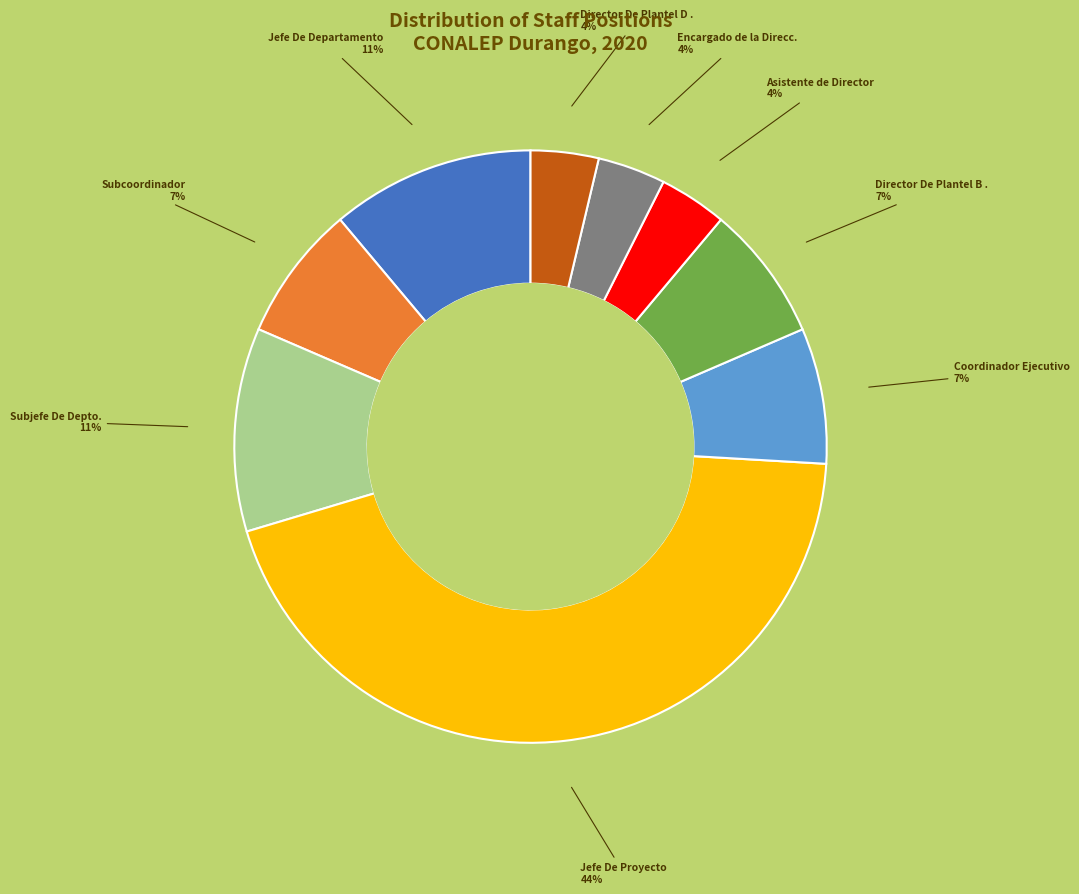

To the nearest percent, what is the average slice percentage?

11%